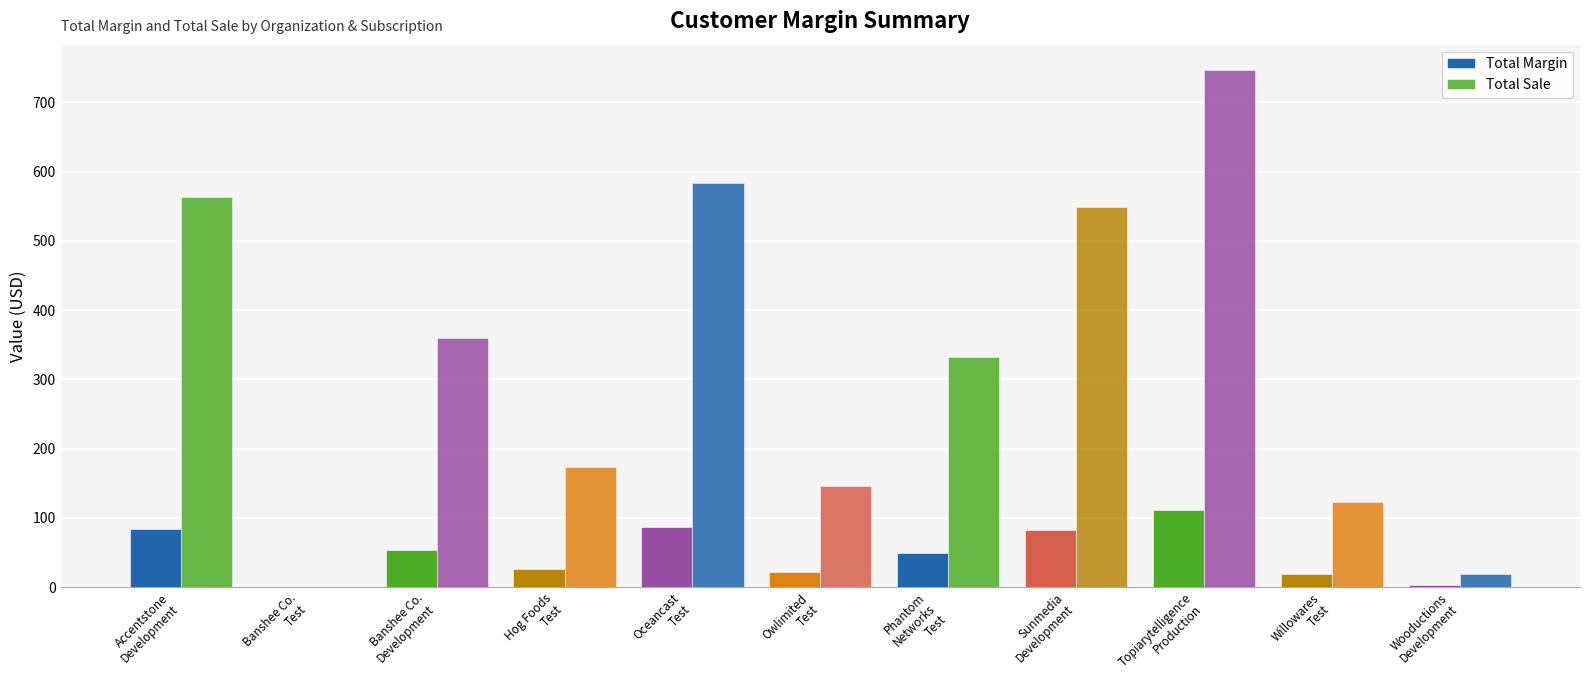

What is the difference between the Total Sale values at Owlimited
Test and Oceancast
Test?

437.9